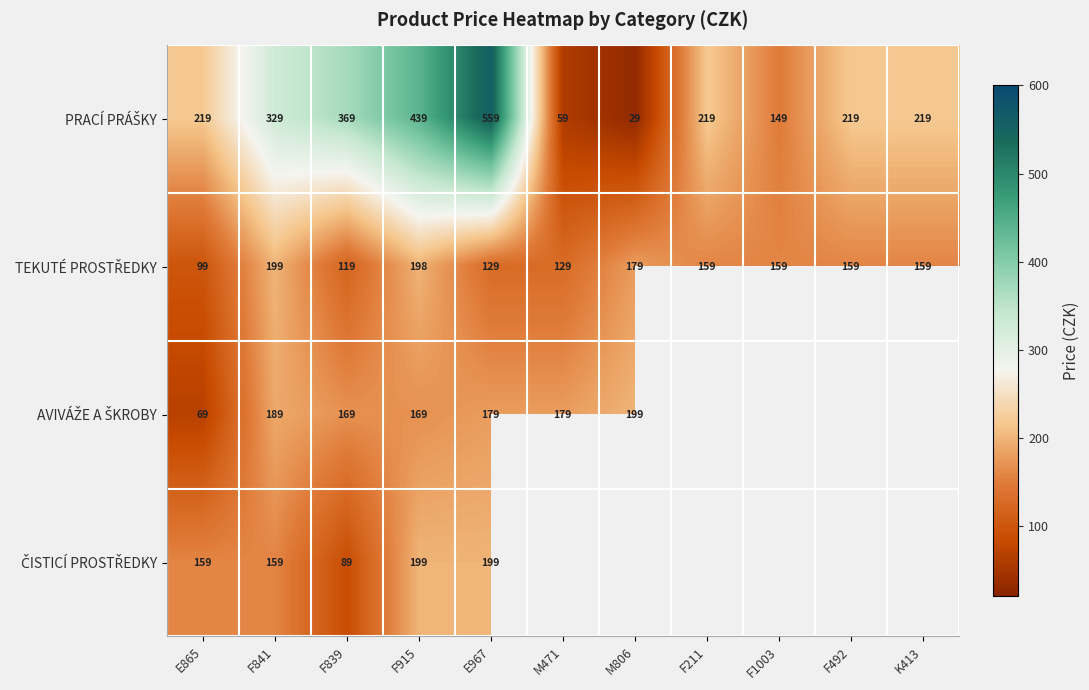

What is the difference between the highest and lowest values at E865?

150